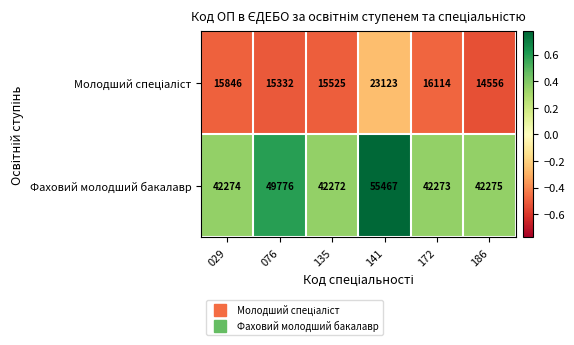

Which label corresponds to the smallest value in the chart?

186